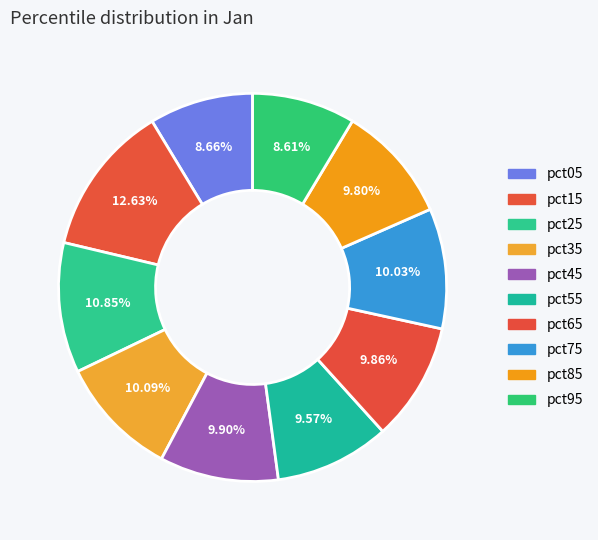

What percentage is the pct05 slice, to the nearest percent?

9%